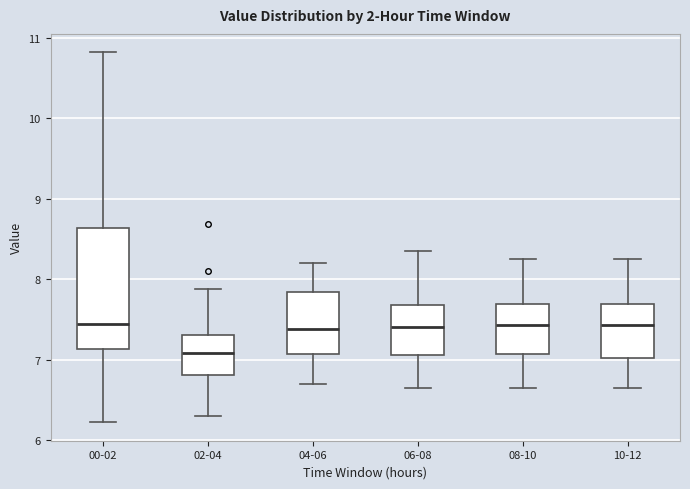

Reading left to right, transcribe this box plot: for each box, give where its median line is, the range the box spans, and where its two whiskers end, as read against the y-axis. The values are not printed on the chart, so give them approximately, as read against the axis.

00-02: median 7.4, box 7.1 to 8.6, whiskers 6.2 to 10.8
02-04: median 7.1, box 6.8 to 7.3, whiskers 6.3 to 7.9
04-06: median 7.4, box 7.1 to 7.8, whiskers 6.7 to 8.2
06-08: median 7.4, box 7.1 to 7.7, whiskers 6.7 to 8.4
08-10: median 7.4, box 7.1 to 7.7, whiskers 6.7 to 8.3
10-12: median 7.4, box 7.0 to 7.7, whiskers 6.7 to 8.3